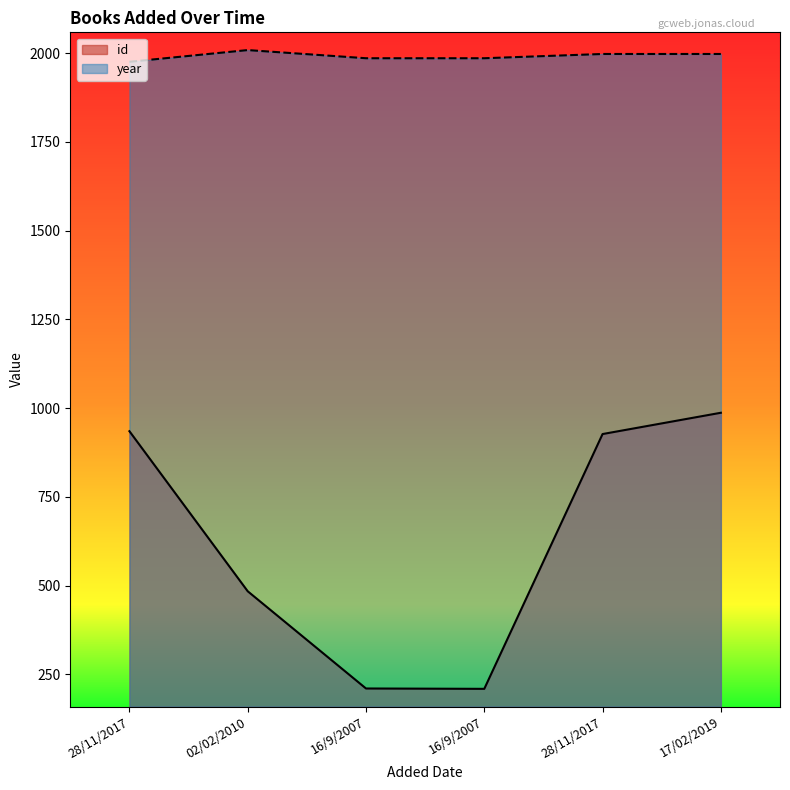

What is the total value across all series at 28/11/2017?

2911